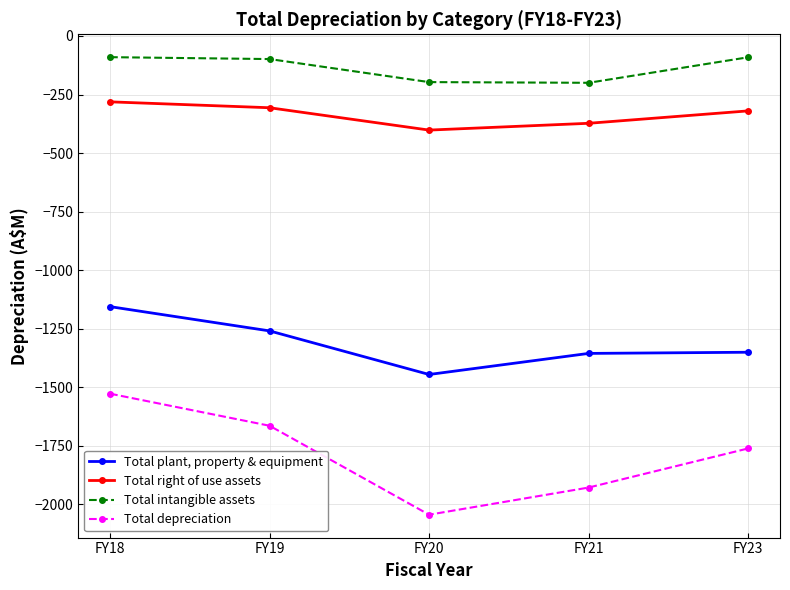

Rank the series by their maximum value, from highest to lowest.

Total intangible assets, Total right of use assets, Total plant, property & equipment, Total depreciation